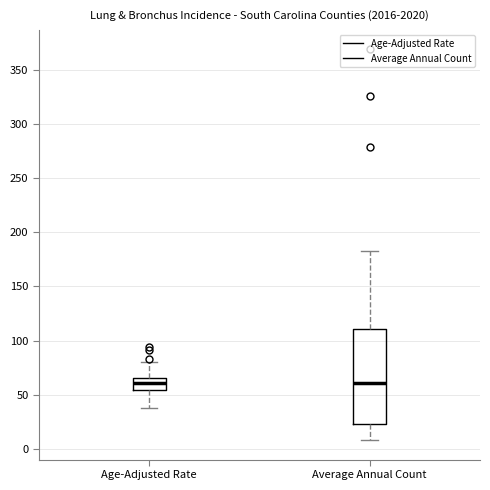

Reading left to right, transcribe this box plot: for each box, give where its median line is, the range the box spans, and where its two whiskers end, as read against the y-axis. The values are not printed on the chart, so give them approximately, as read against the axis.

Age-Adjusted Rate: median 60, box 55 to 65, whiskers 35 to 80
Average Annual Count: median 60, box 25 to 110, whiskers 10 to 185